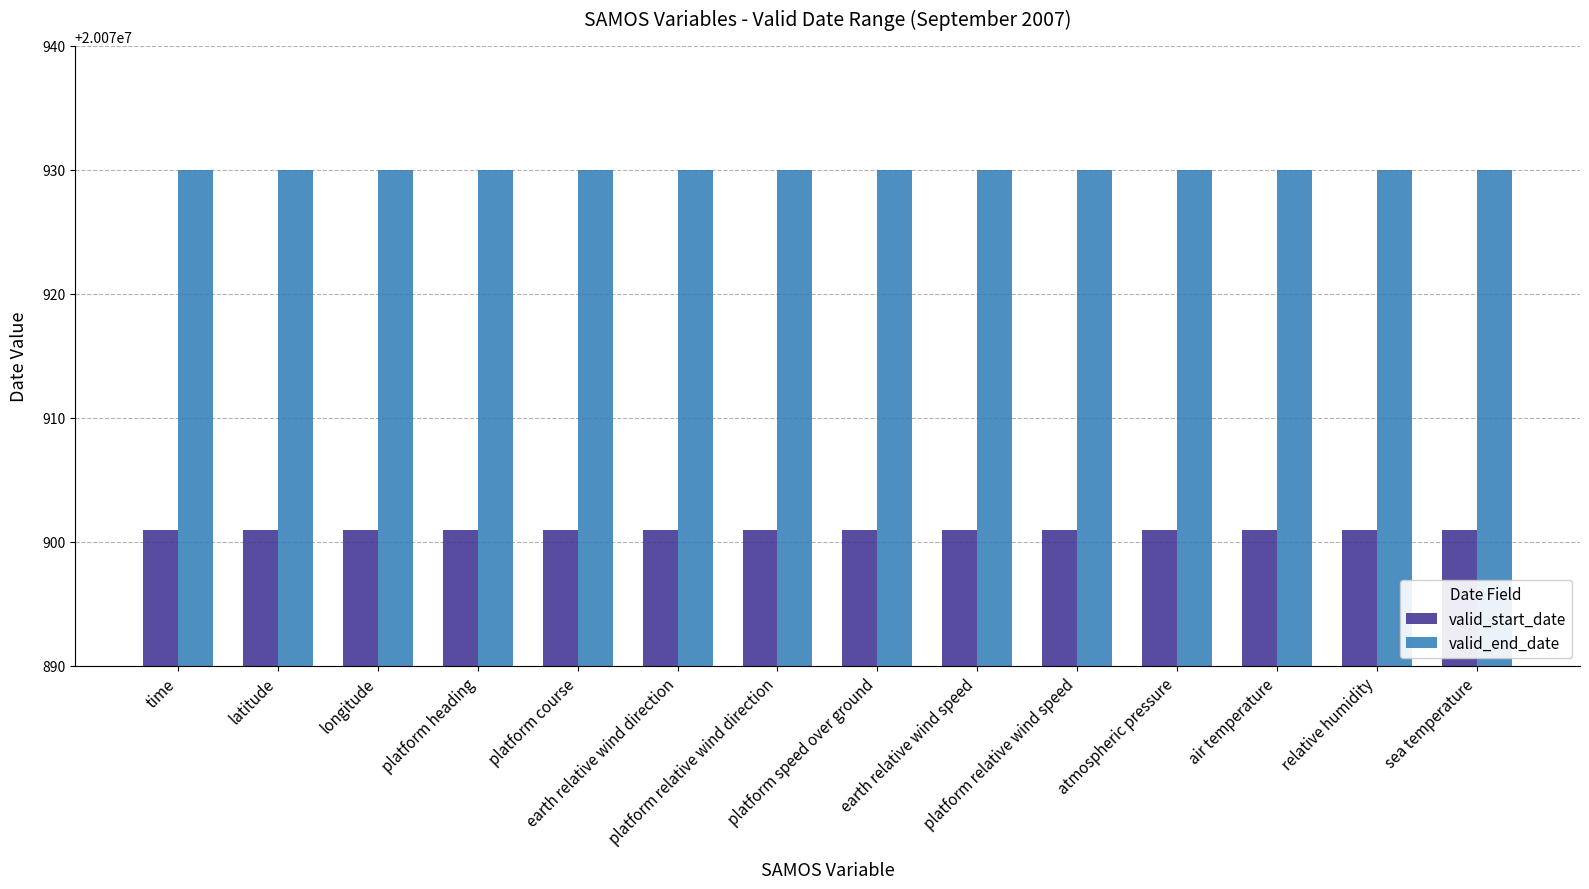

How many bars are there in each group?

2